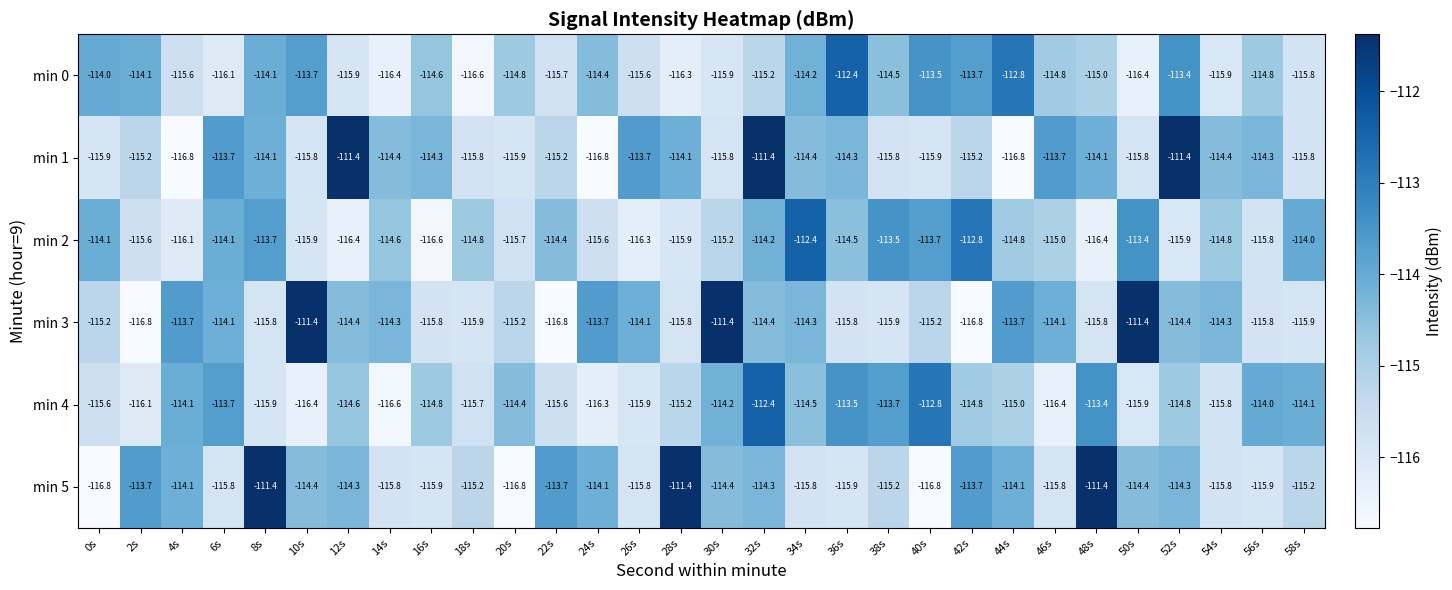

Where does the min 2 series first go above -114?

8s